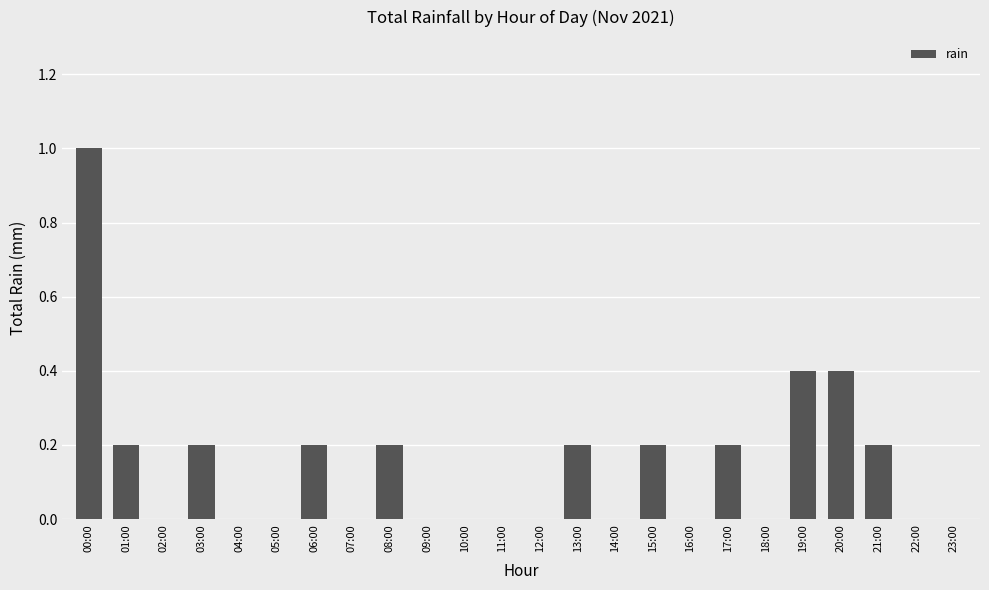

The chart shows a value of 0.5 at 12:00. True or false?

False